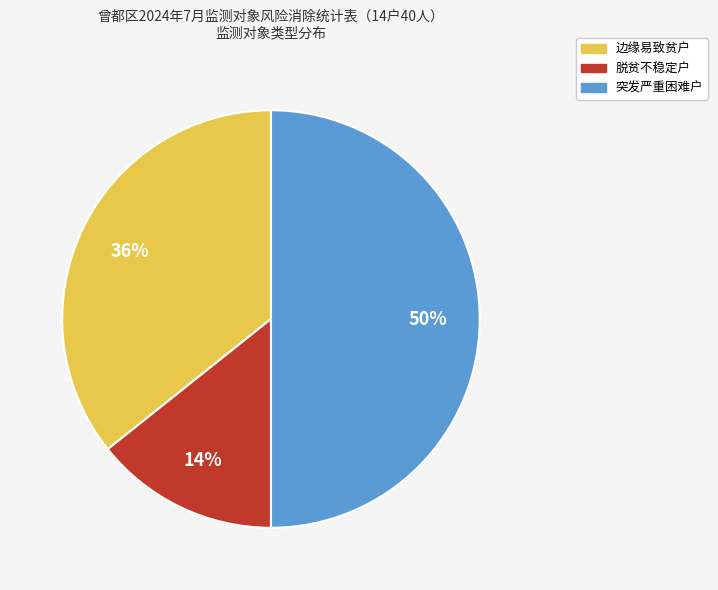

To the nearest percent, what is the difference between the 突发严重困难户 and 脱贫不稳定户 slice percentages?

36%